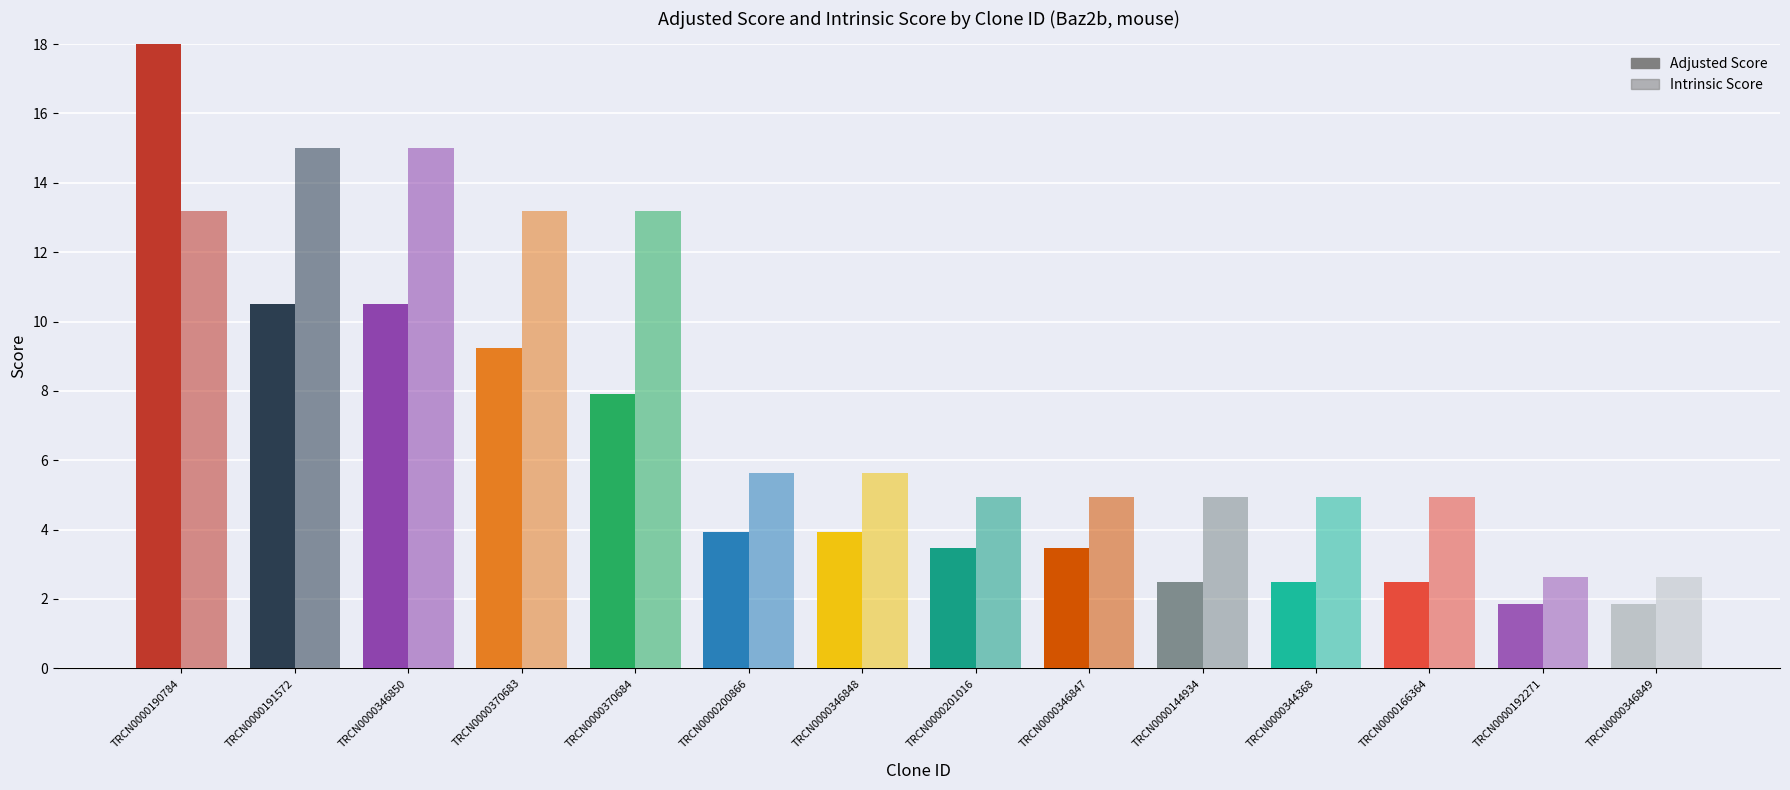

At which category is the sum across all series the highest?

TRCN0000190784